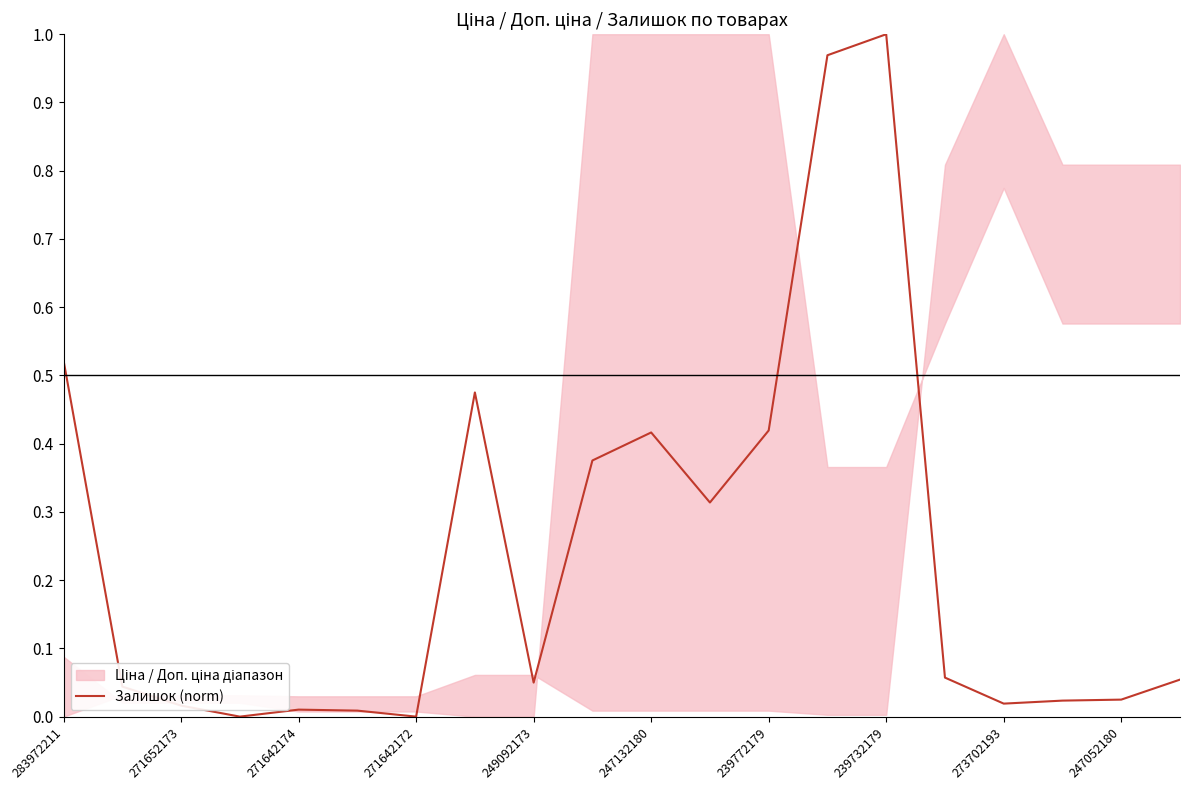

Count the number of values greater than 0.

18